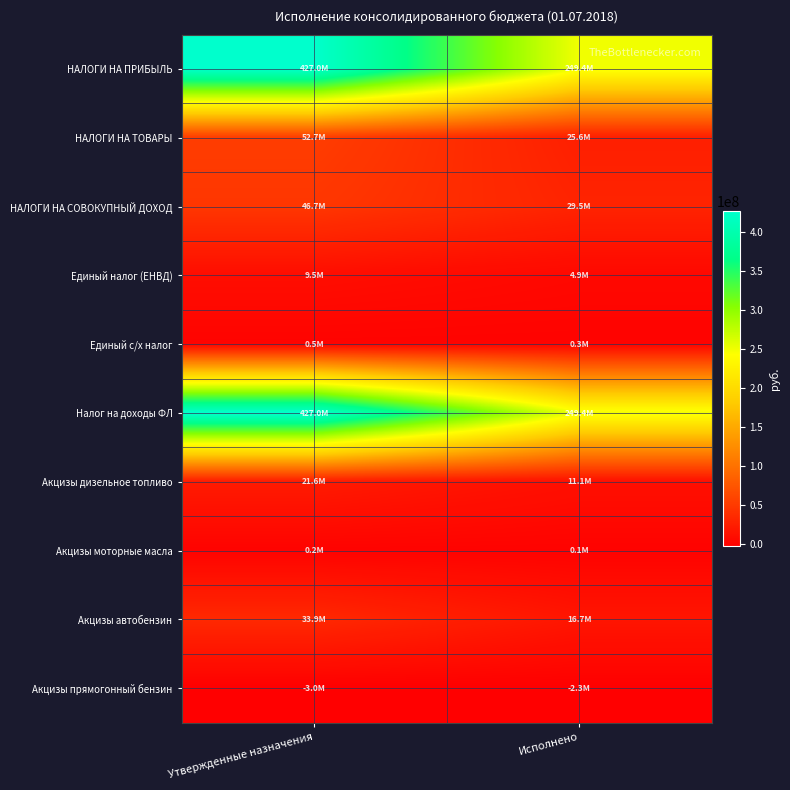

Which series has the largest total across all categories?

НАЛОГИ НА ПРИБЫЛЬ